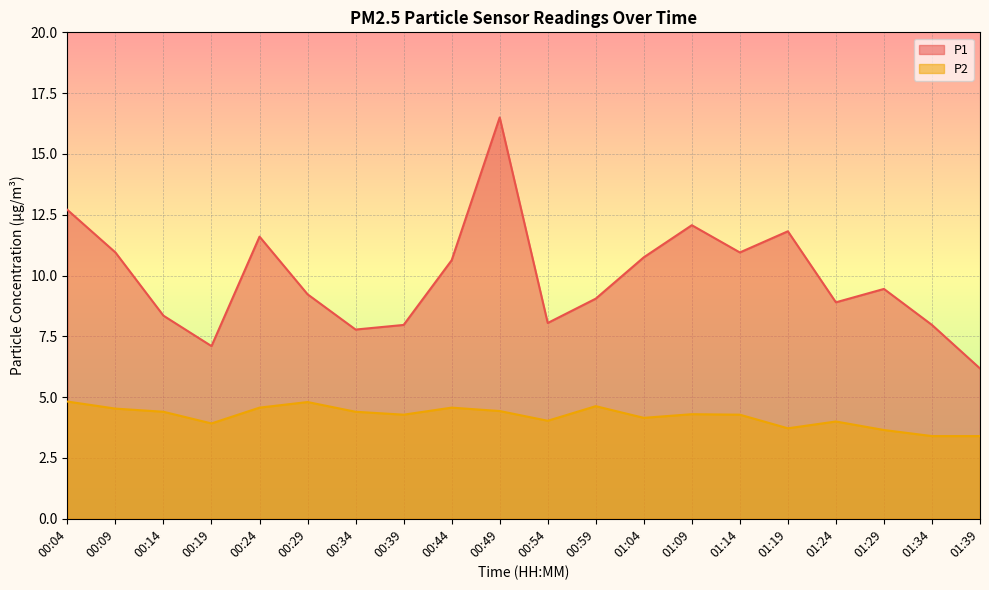

True or false: P2 and P1 cross at least once.

False